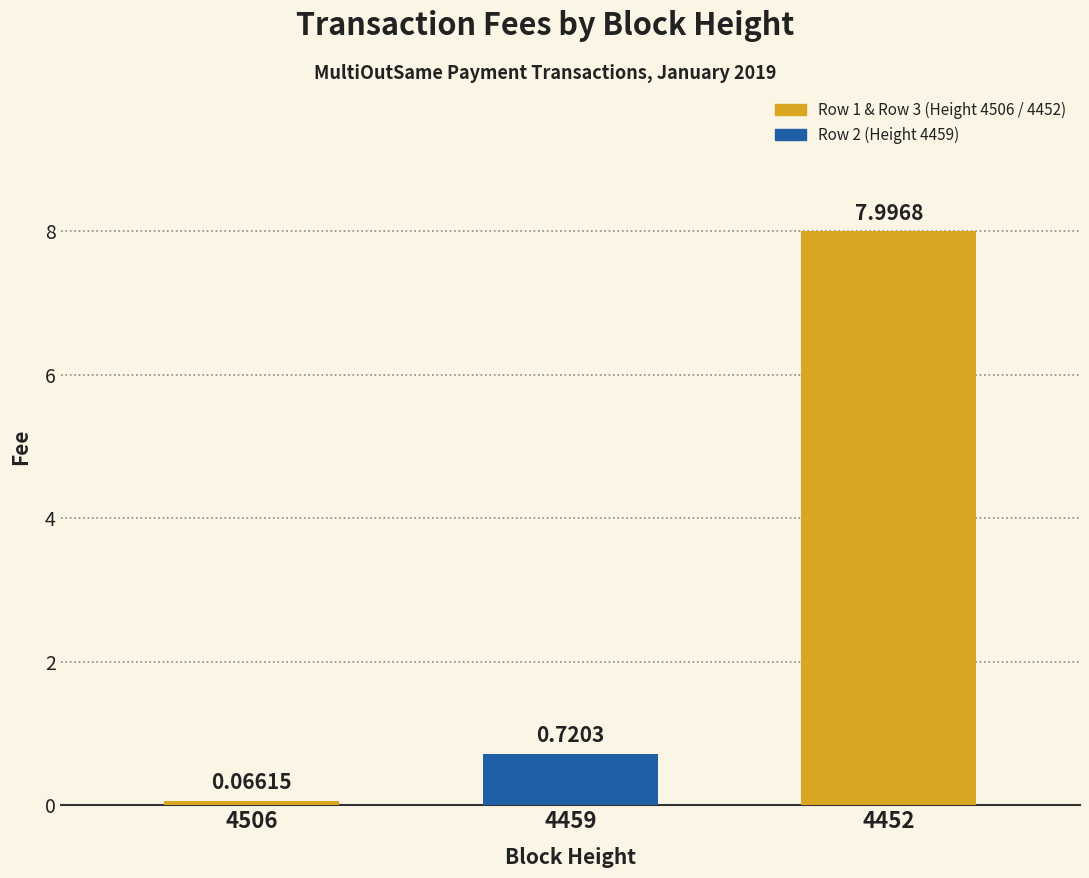

Which label corresponds to the smallest value in the chart?

4506